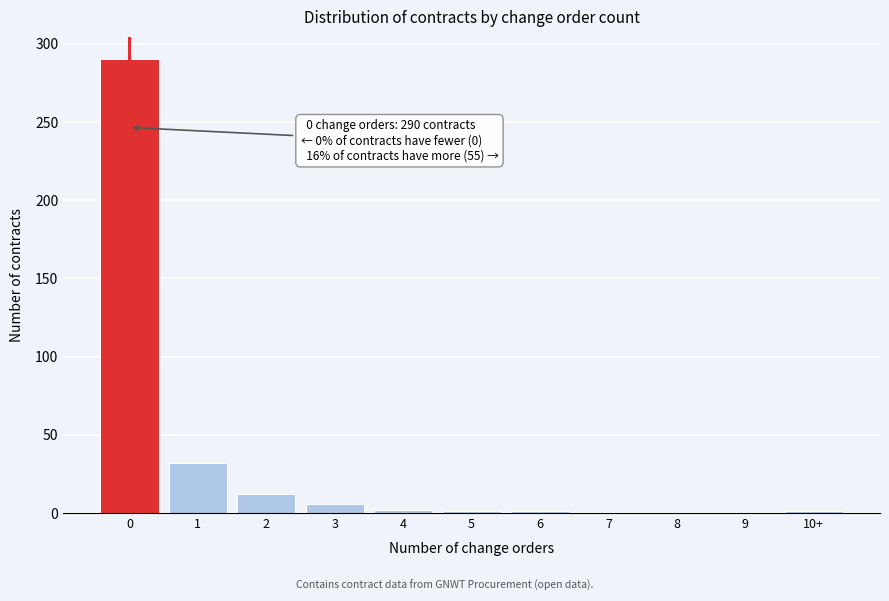

The value at 9 is -179. True or false?

False